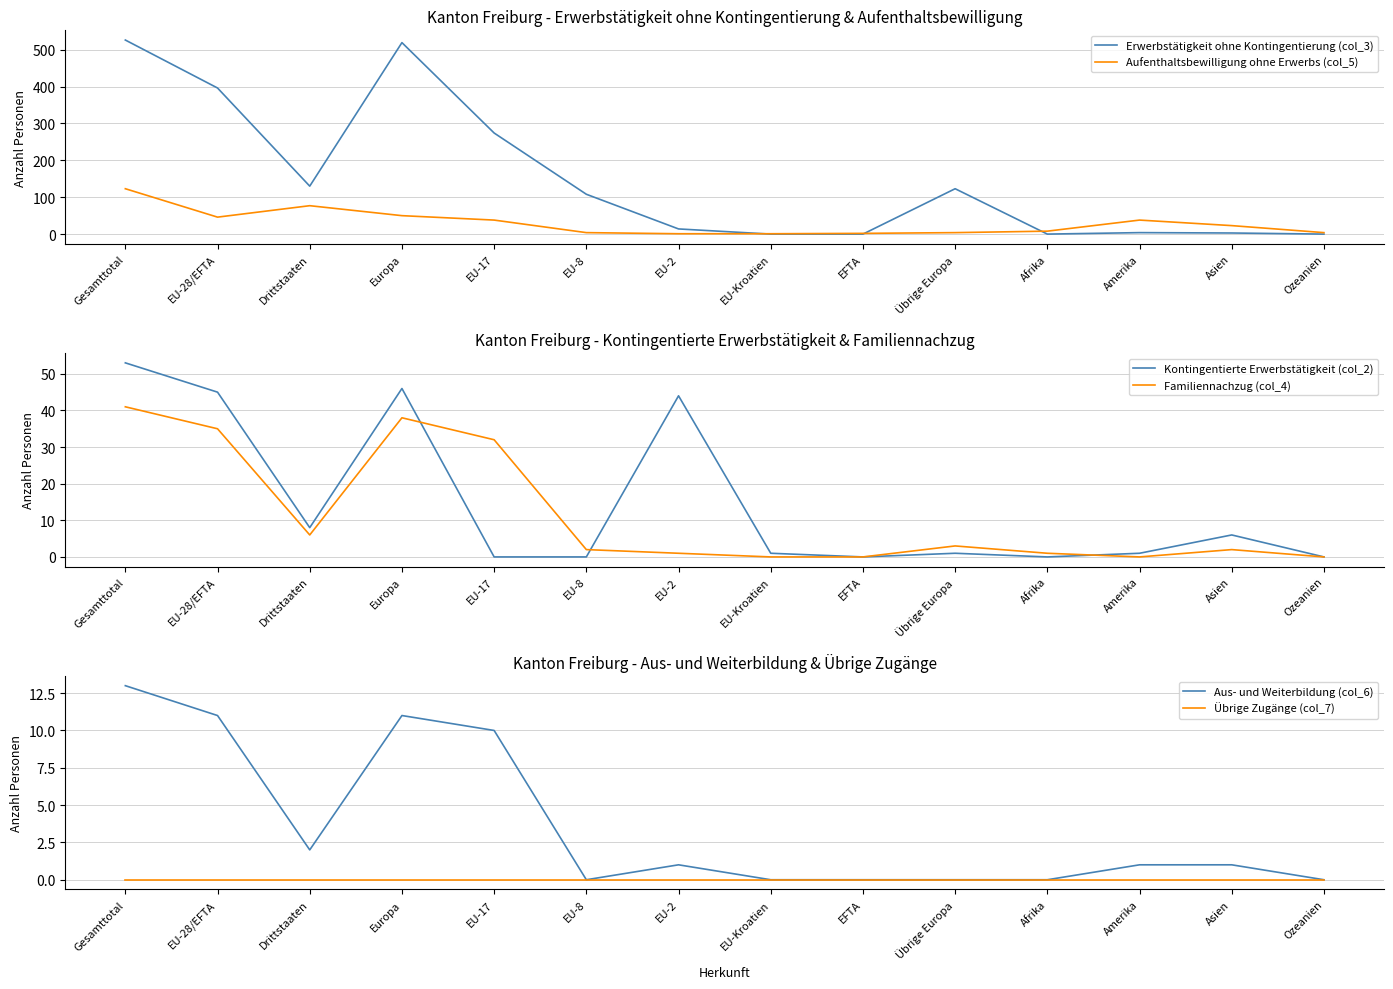

The Aus- und Weiterbildung (col_6) series shows 0 at EU-Kroatien. True or false?

True